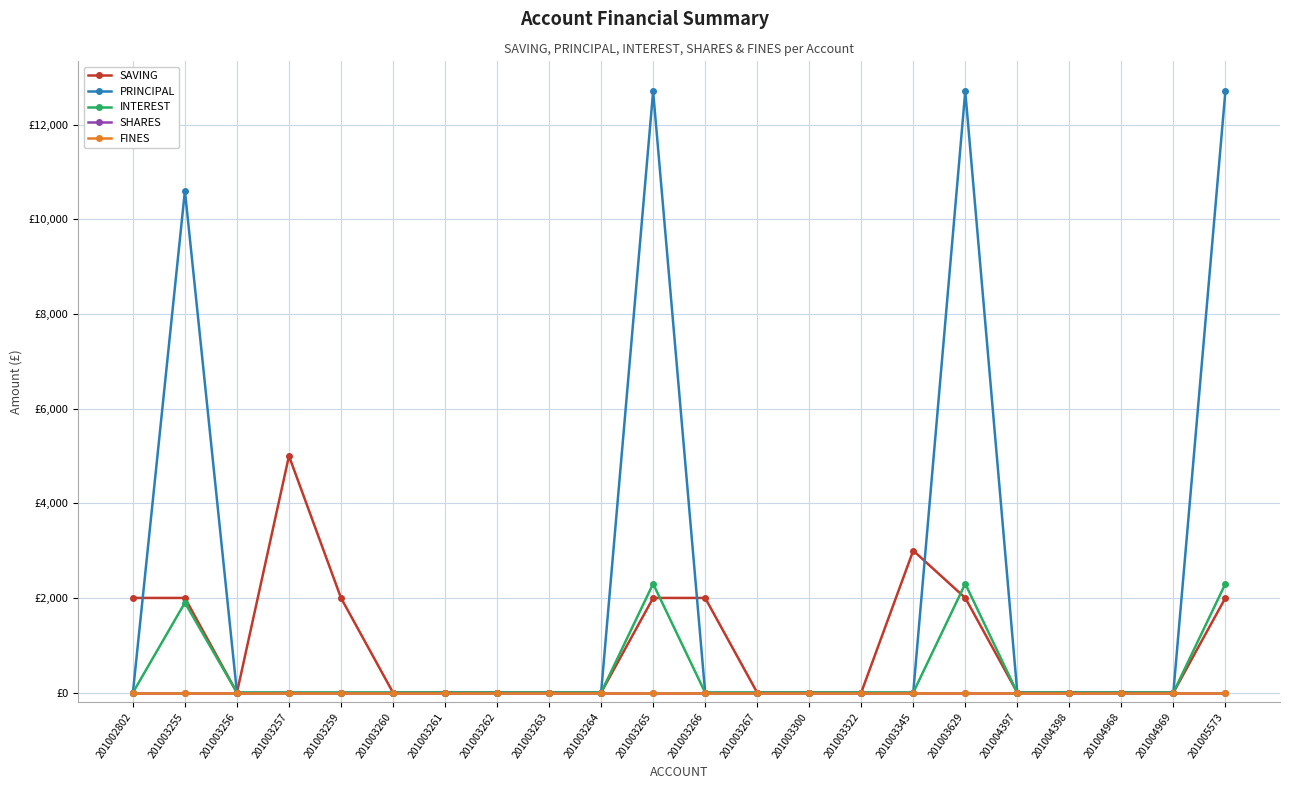

Is this an area chart (filled region under the line)?

No